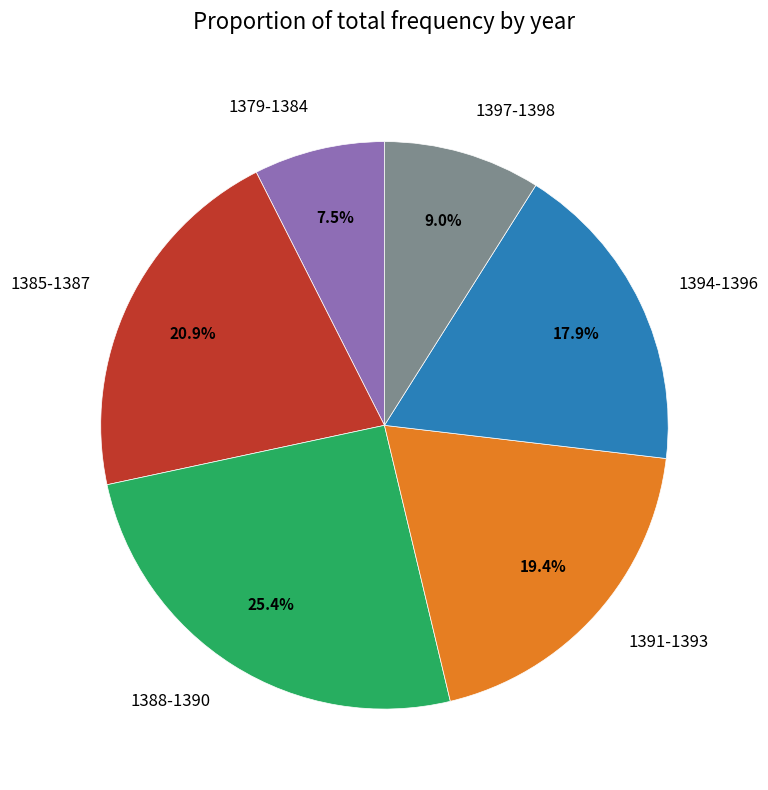

Which slice is the smallest?

1379-1384